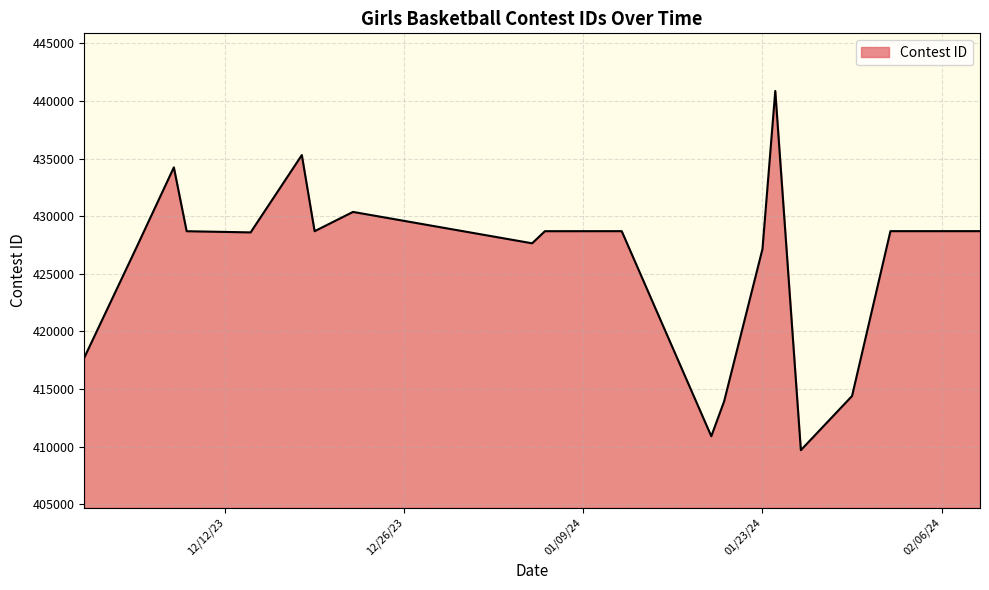

What is the smallest value displayed?

409697